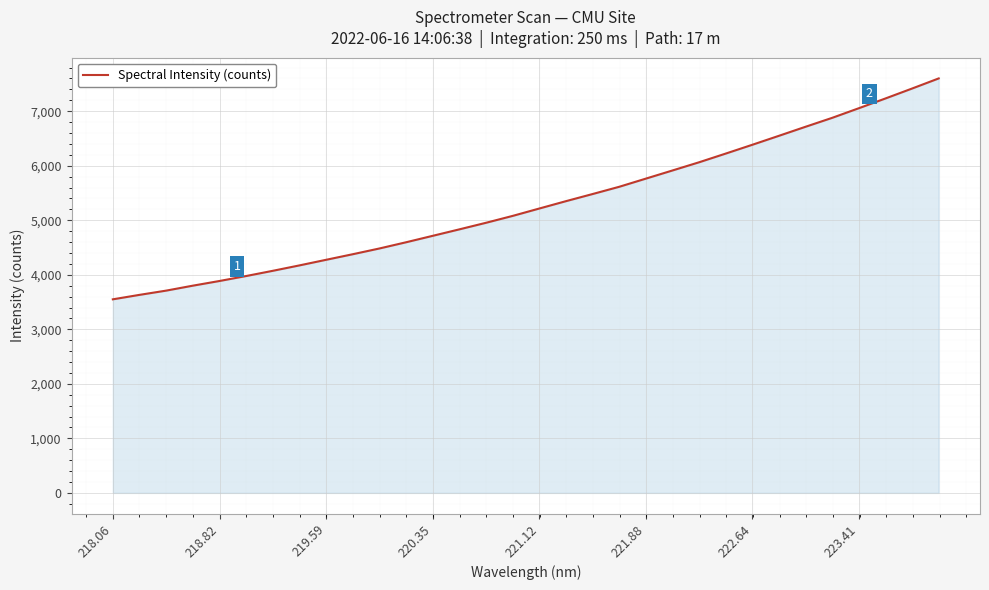

What is the smallest value displayed?

3550.1